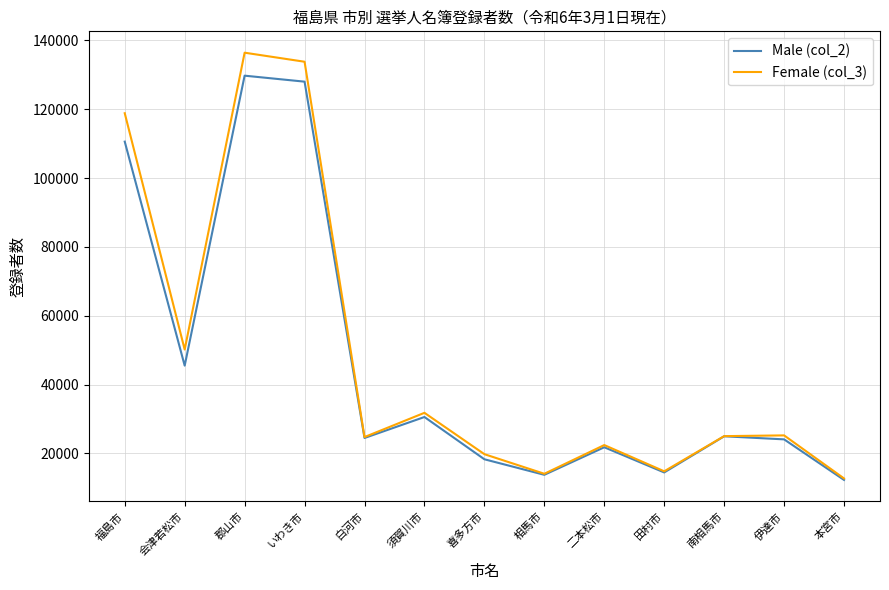

The Female (col_3) series shows 50168 at 会津若松市. True or false?

True